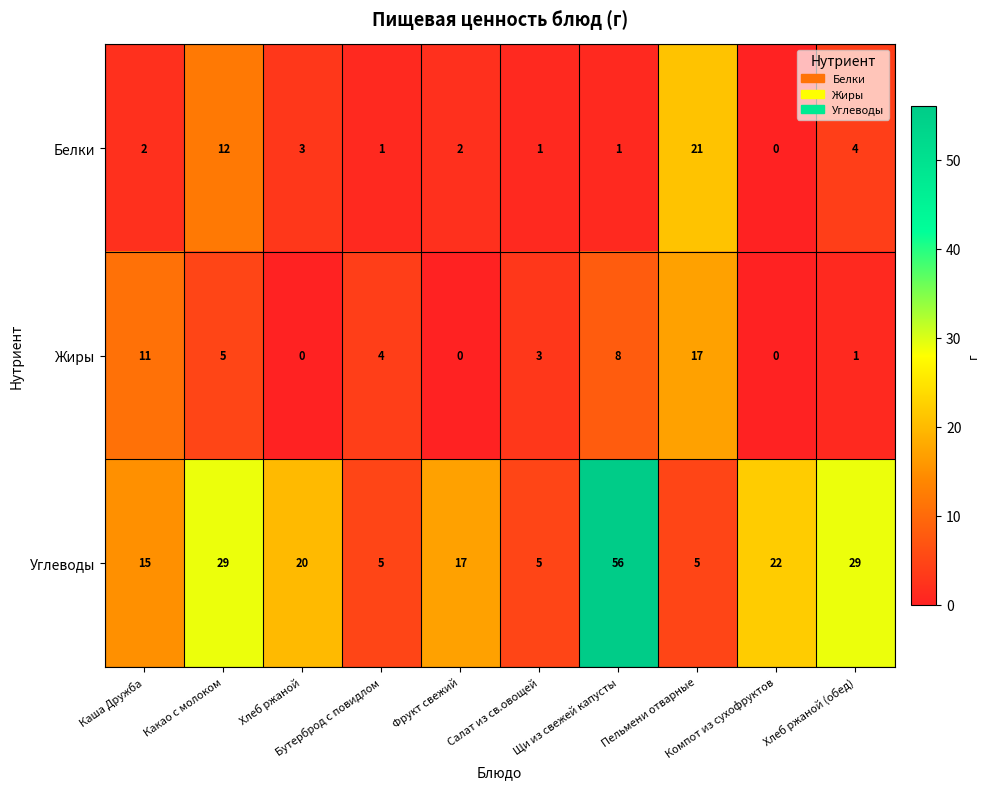

What is the average value of the Углеводы series?

20